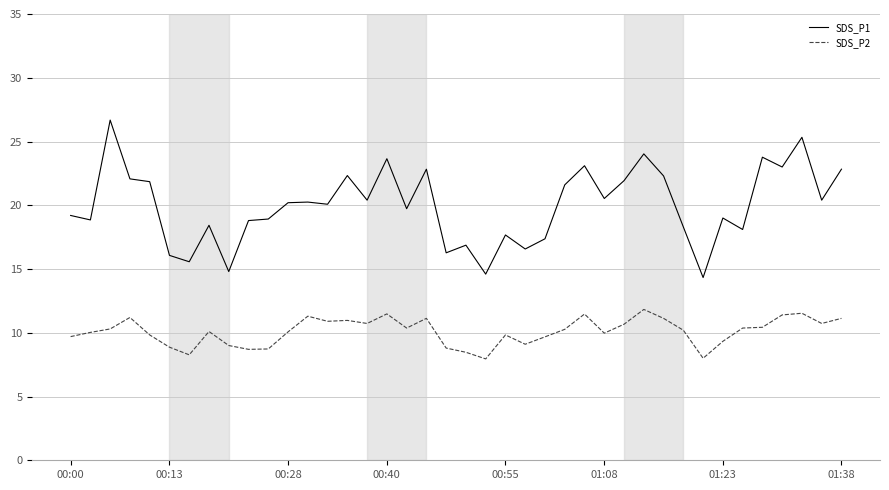

At how many categories does at least one series exceed 9?

40